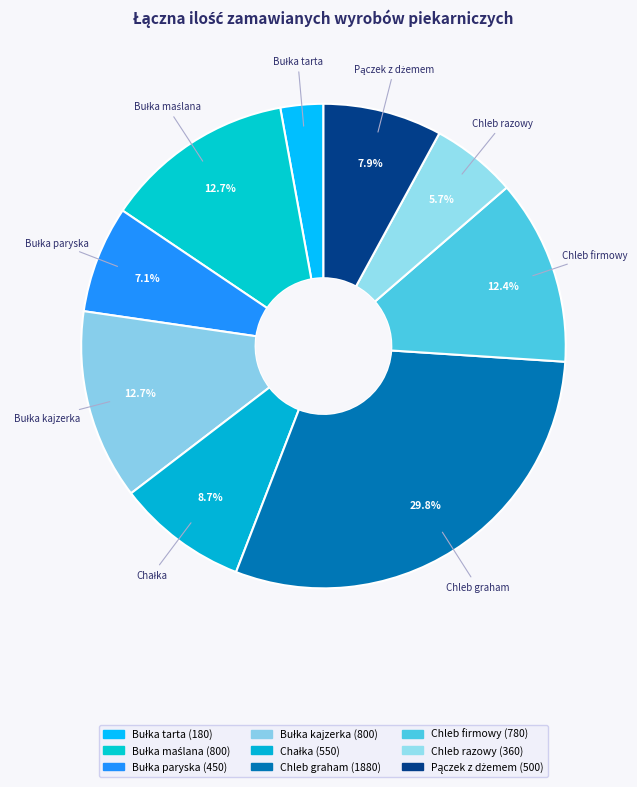

What is the largest slice in the pie chart?

Chleb graham